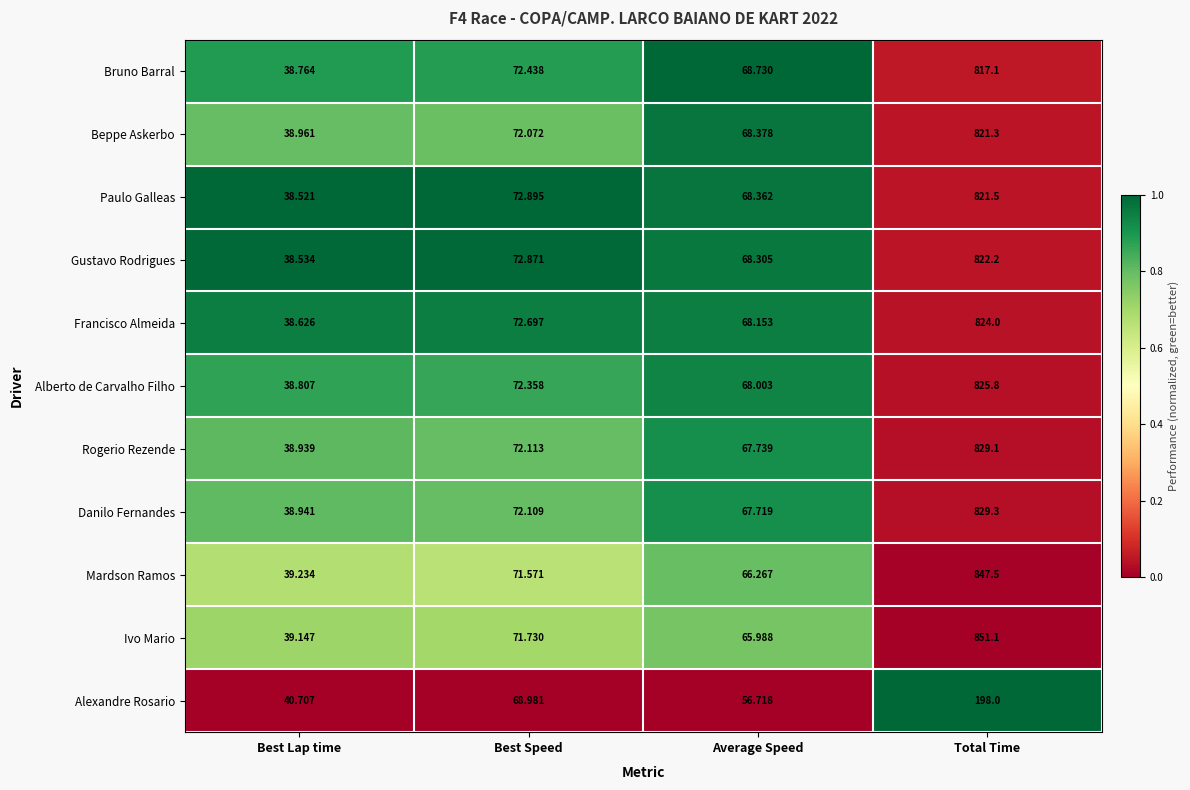

Which category has the highest value across all series?

Total Time